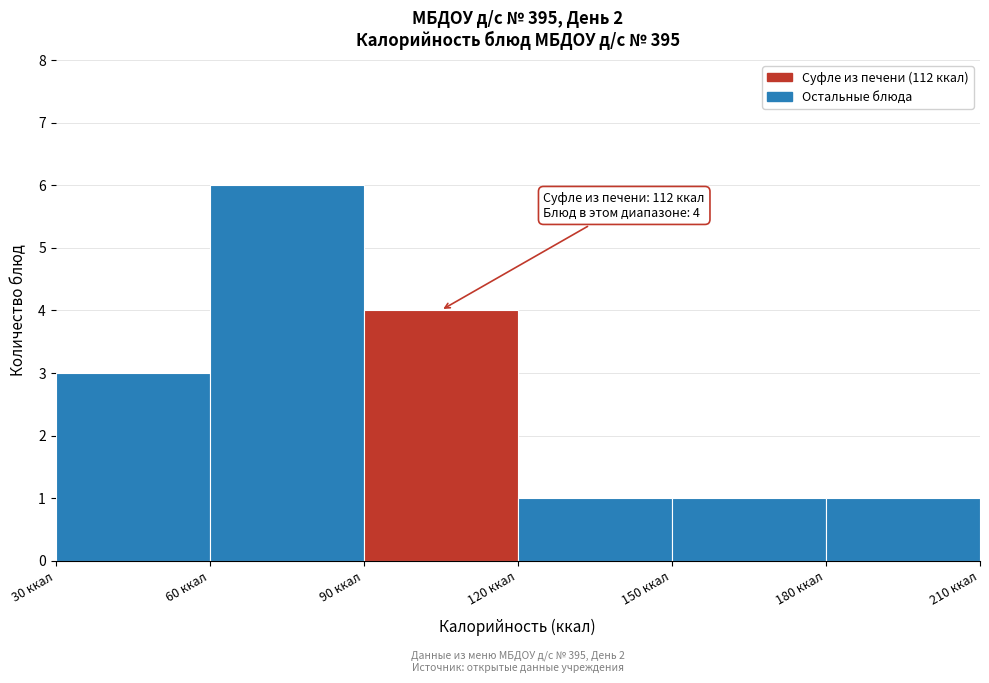

Over which range of the x-axis is the bar tallest?

60 to 90